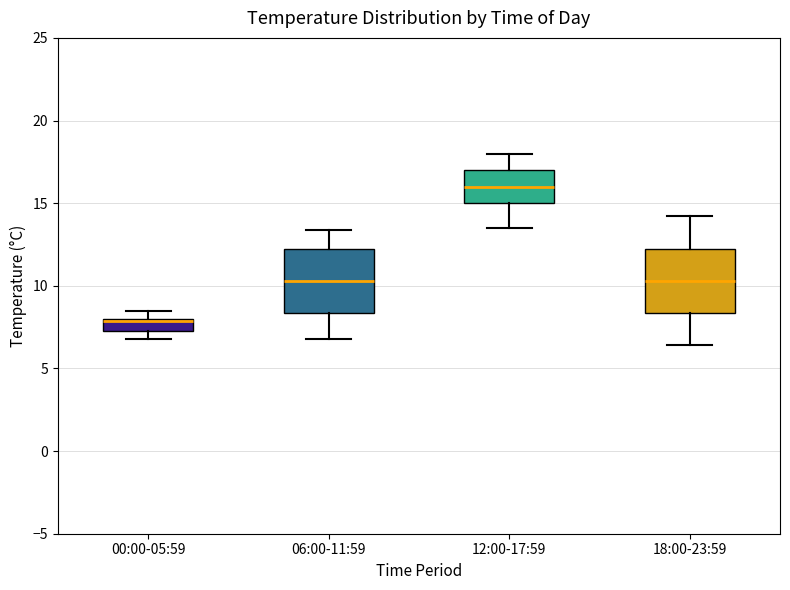

Where does the lower whisker of the box for 12:00-17:59 end on the y-axis? The values are not printed on the chart, so give them approximately, as read against the axis.

13.5